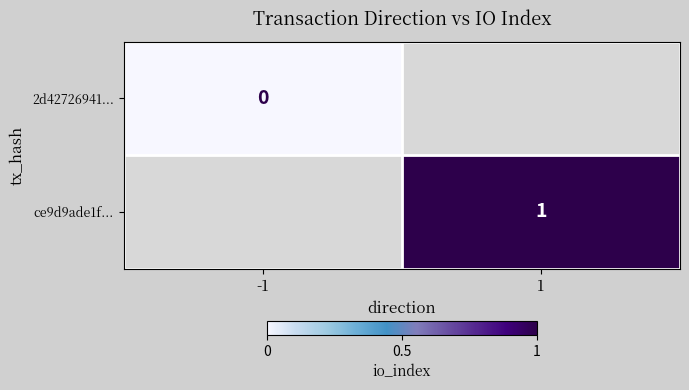

Is it true that ce9d9ade1f... equals 1 at 1?

True